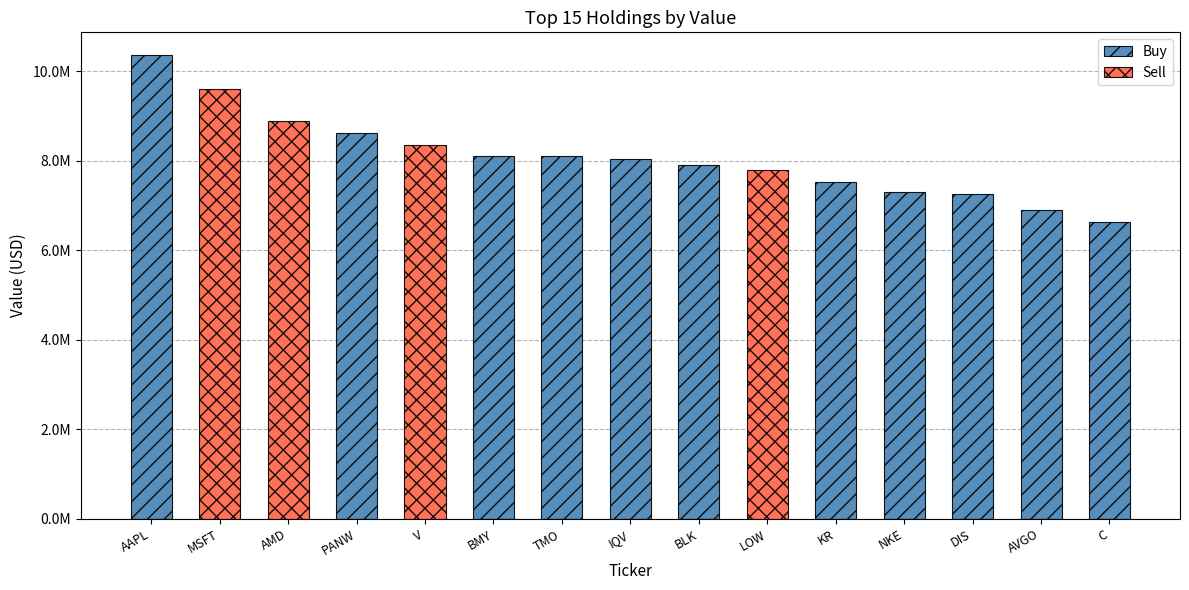

What are all the series names shown in the legend?

Buy, Sell